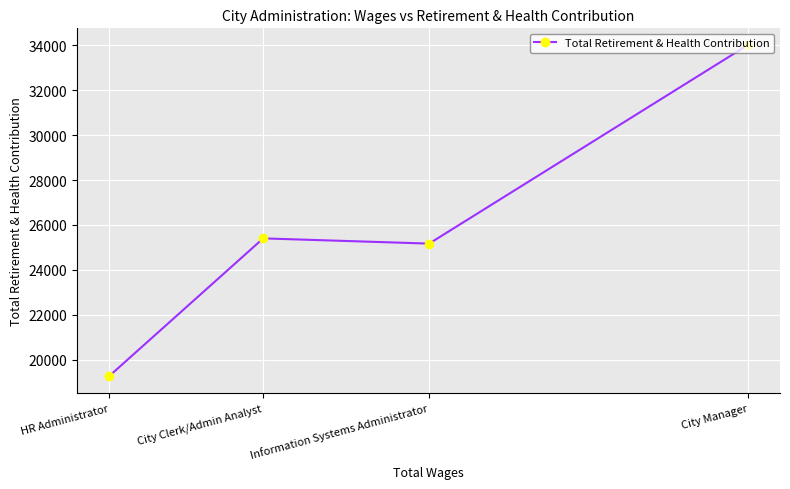

Where is the data nearest to the value 26641?

City Clerk/Admin Analyst